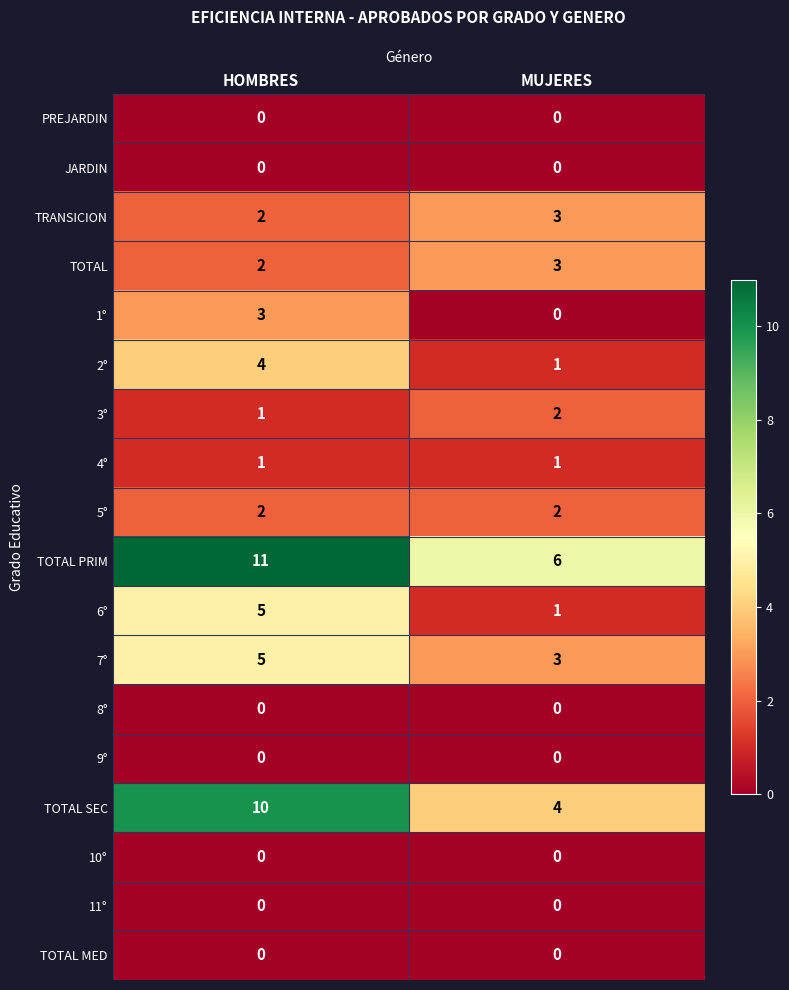

Read the TOTAL SEC value at HOMBRES.

10